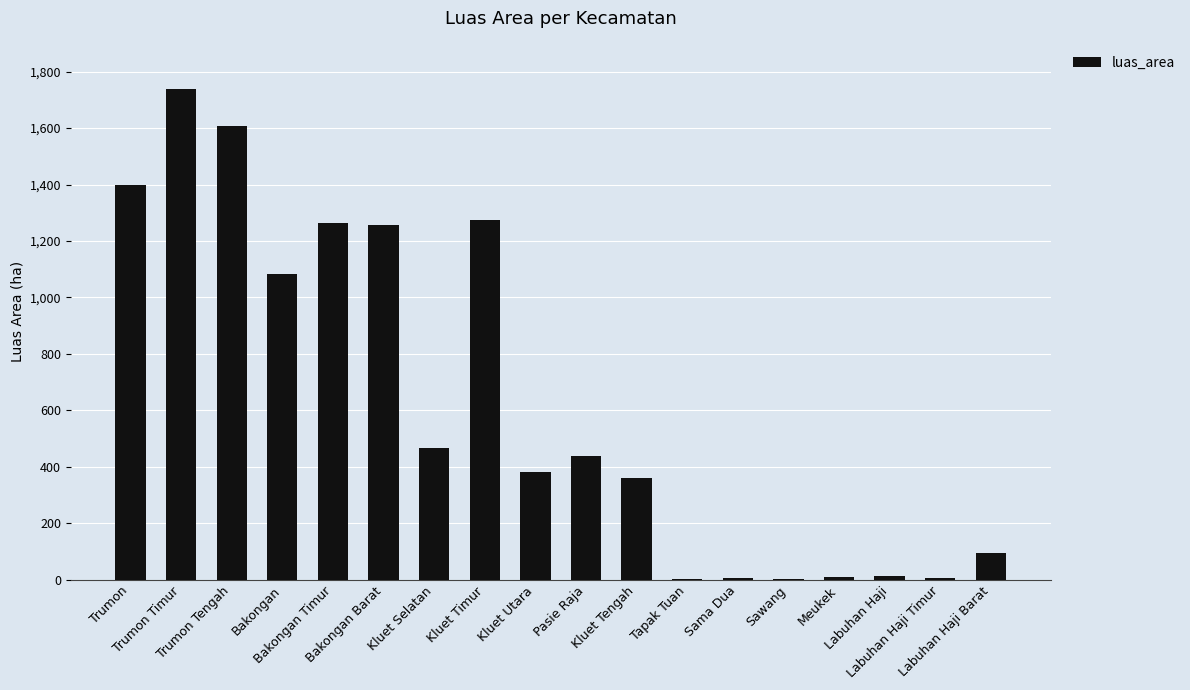

At which label does the data first exceed 437?

Trumon